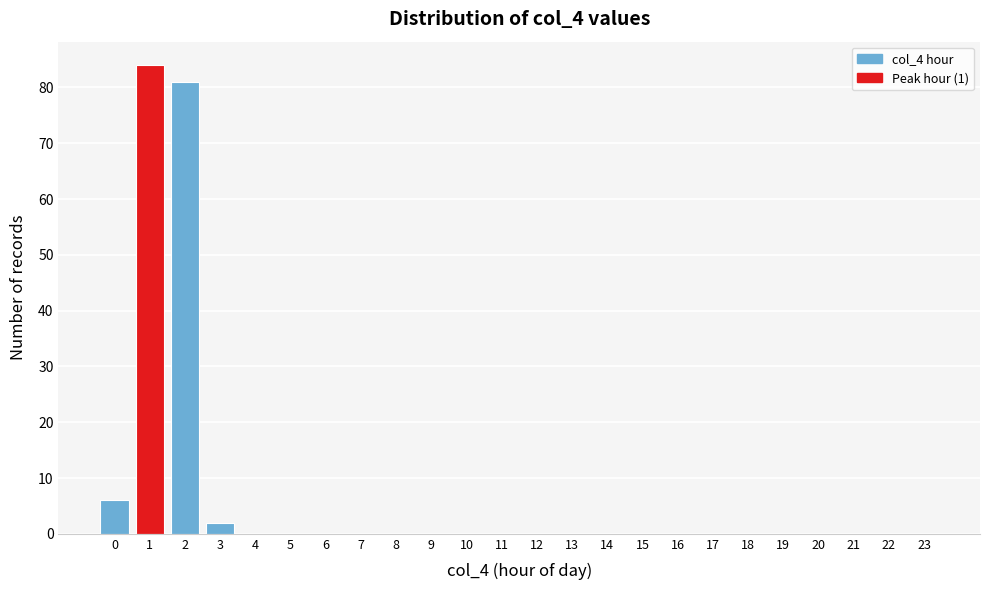

Reading left to right, transcribe all the data shown in this chart.

0=6	1=84	2=81	3=2	4=0	5=0	6=0	7=0	8=0	9=0	10=0	11=0	12=0	13=0	14=0	15=0	16=0	17=0	18=0	19=0	20=0	21=0	22=0	23=0